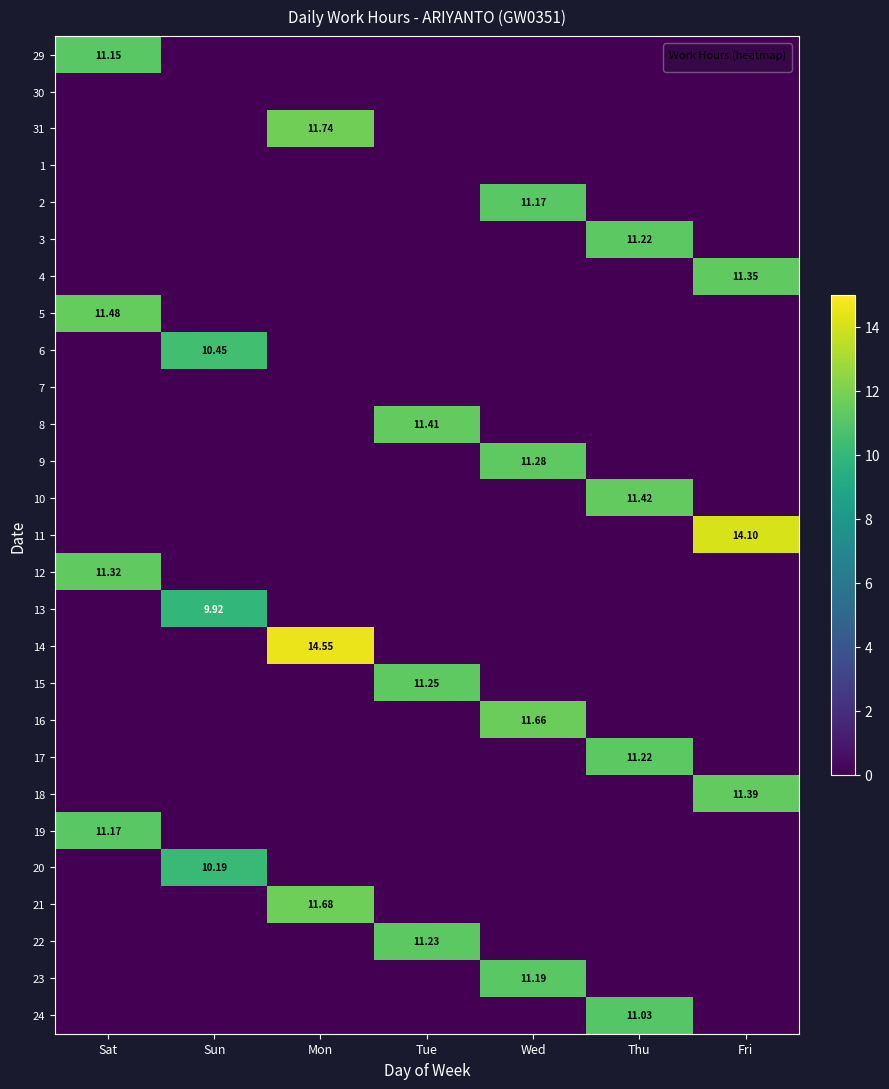

What is the spread (max minus min) of values at Sun?

10.4